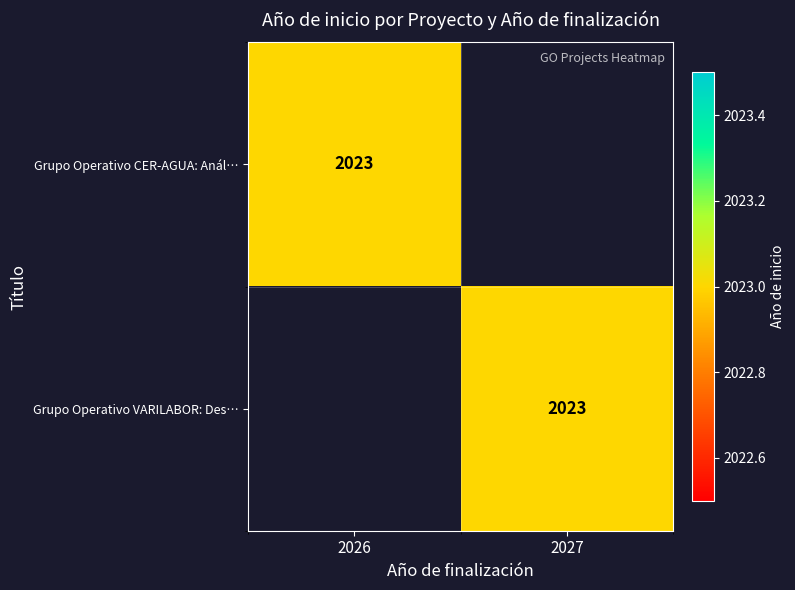

Is it true that Grupo Operativo CER-AGUA: Anál… equals 1302 at 2026?

False